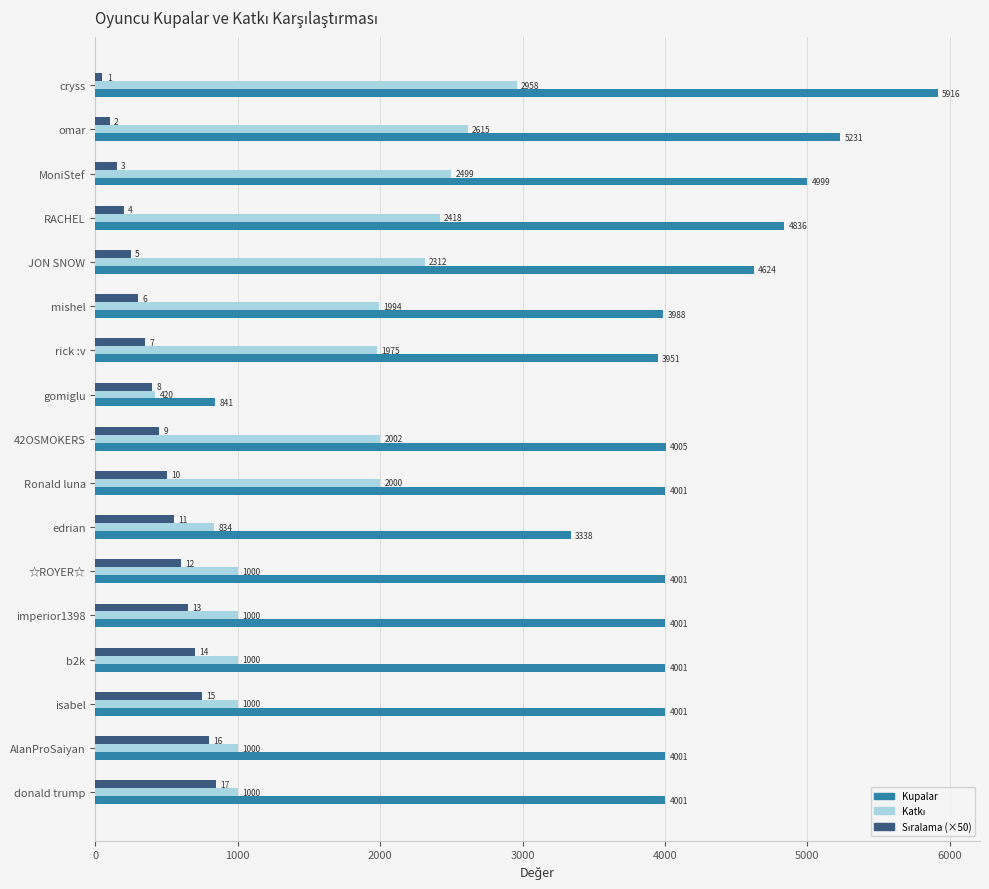

Which series has the widest spread of values?

Kupalar